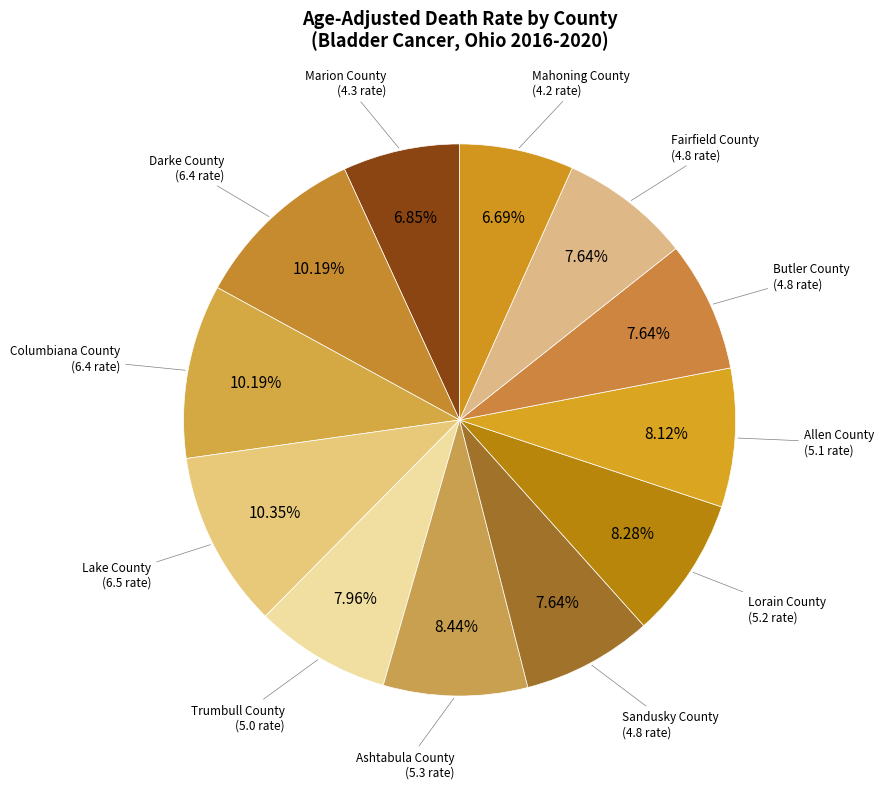

How many slices are in this pie chart?

12